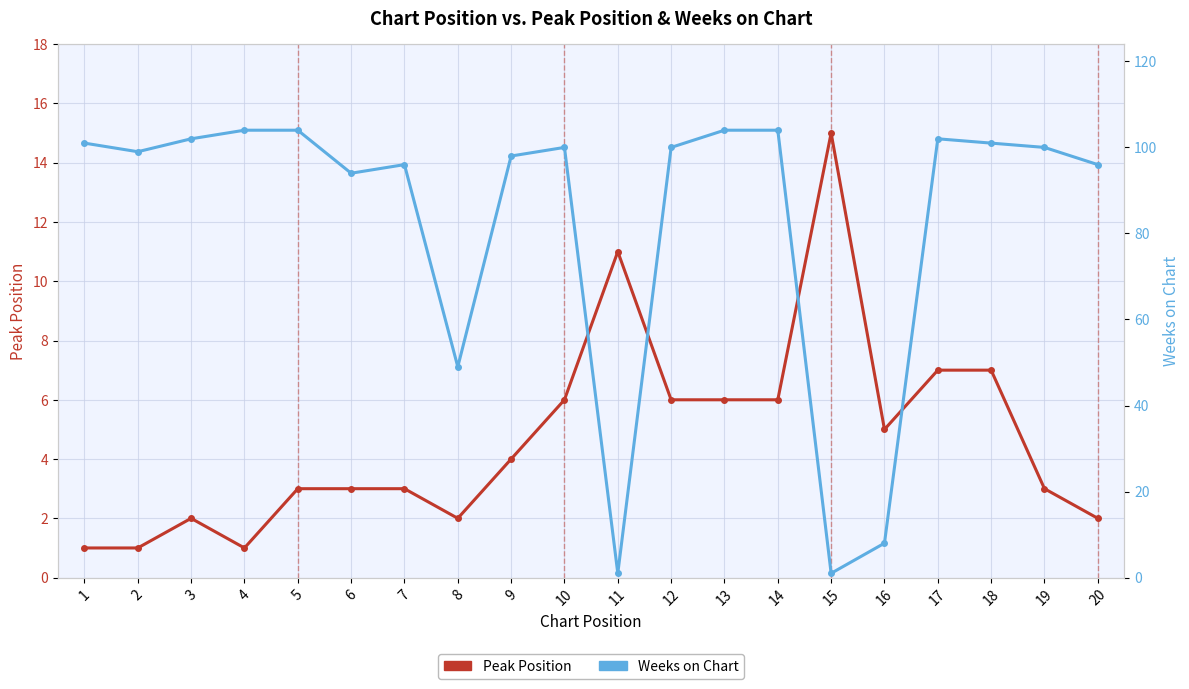

At which category does the chart reach its peak across all series?

4